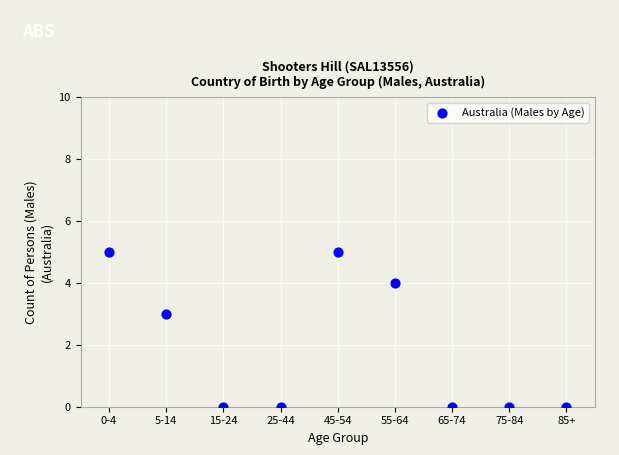

What Y value in the scatter plot is closest to 2?

3